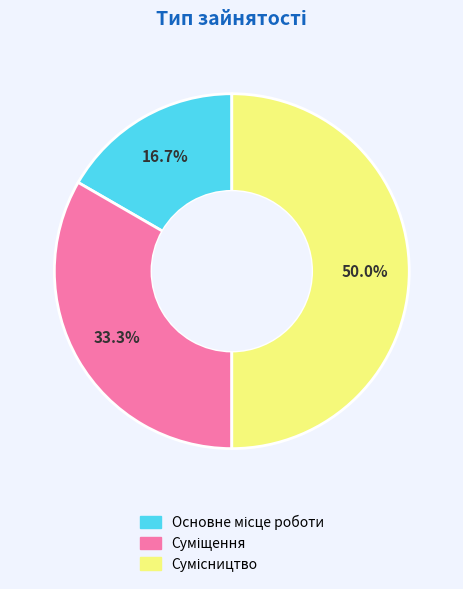

True or false: Суміщення accounts for 18% of the total.

False